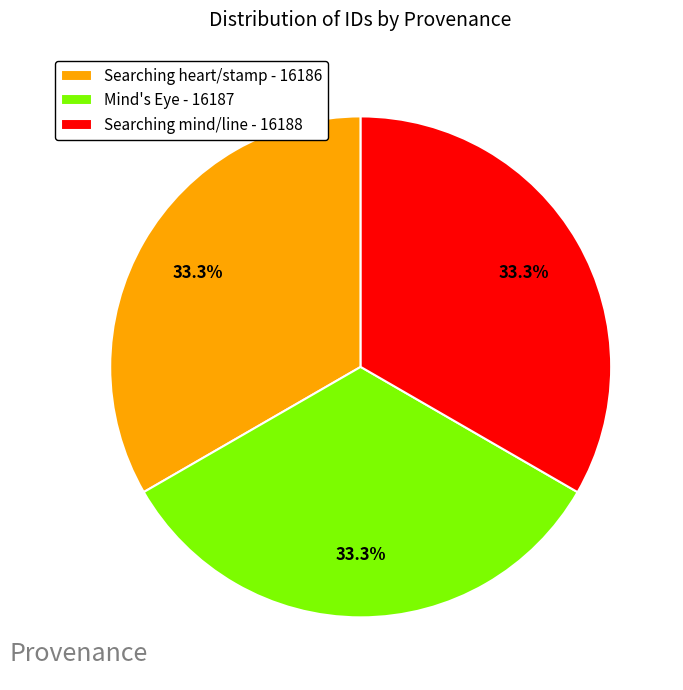

Count the number of slices in the pie.

3